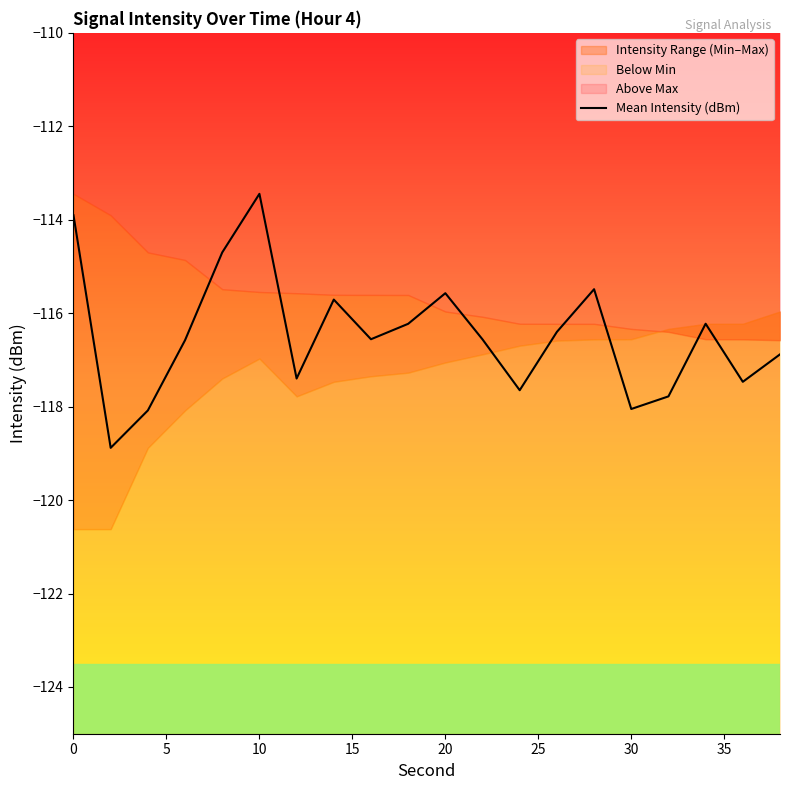

What is the maximum value for Mean Intensity (dBm)?

-113.4